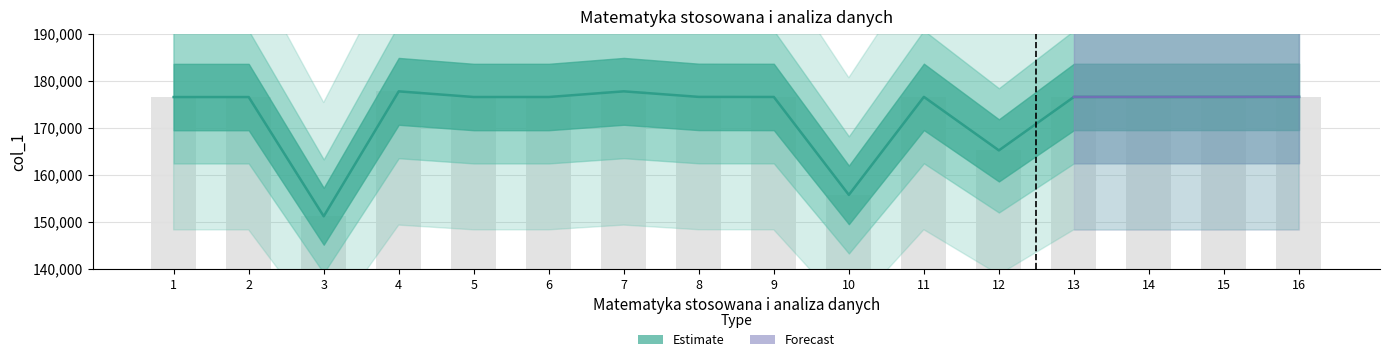

What is the value of the 5th bar from the left?

176559